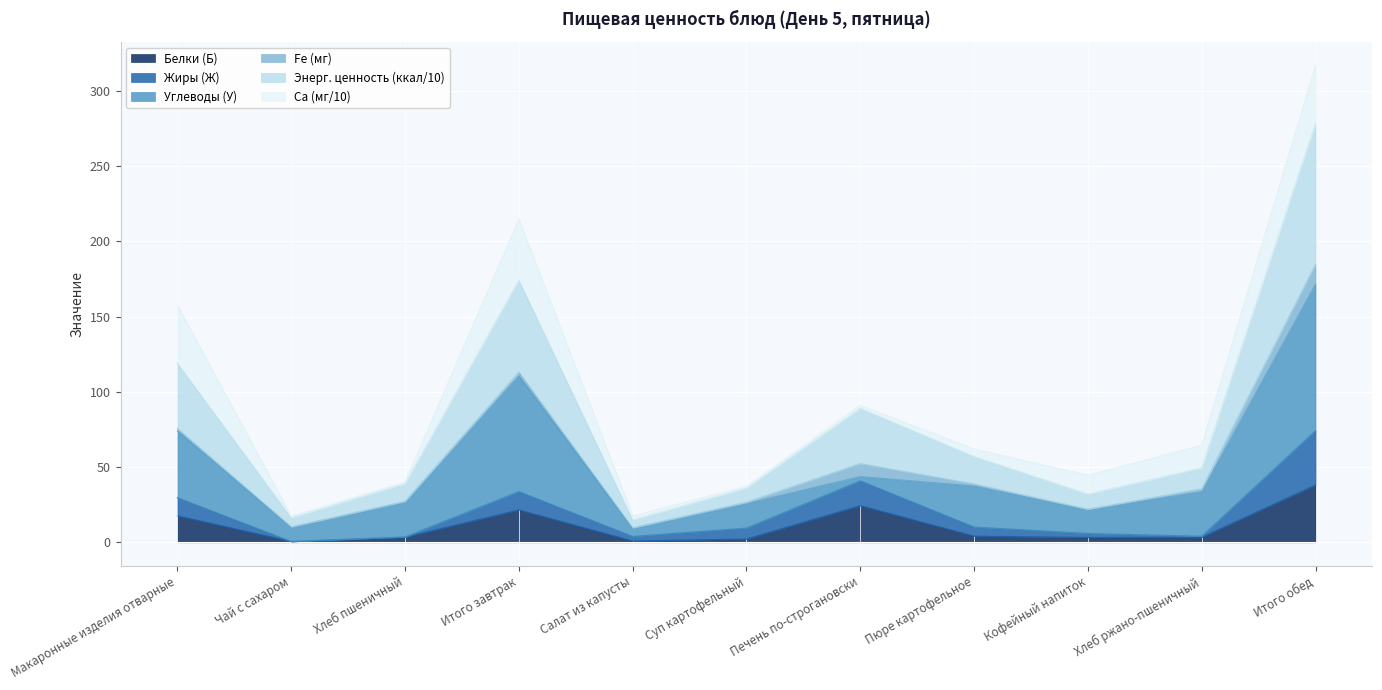

At which category does the chart reach its peak across all series?

Итого обед